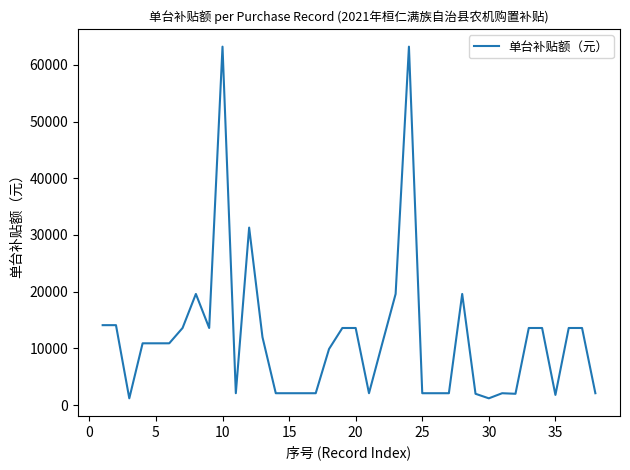

What is the maximum value shown in the chart?

63200